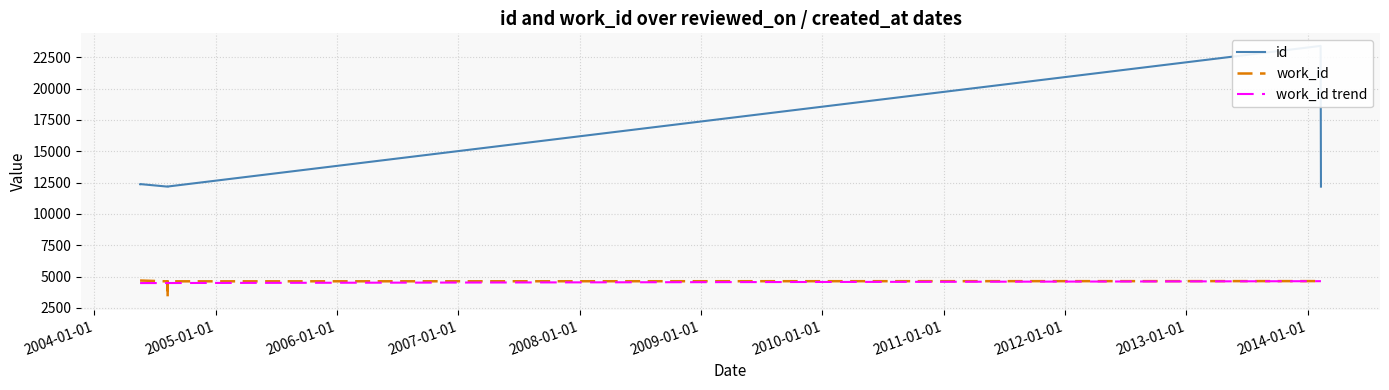

Is this an area chart (filled region under the line)?

No